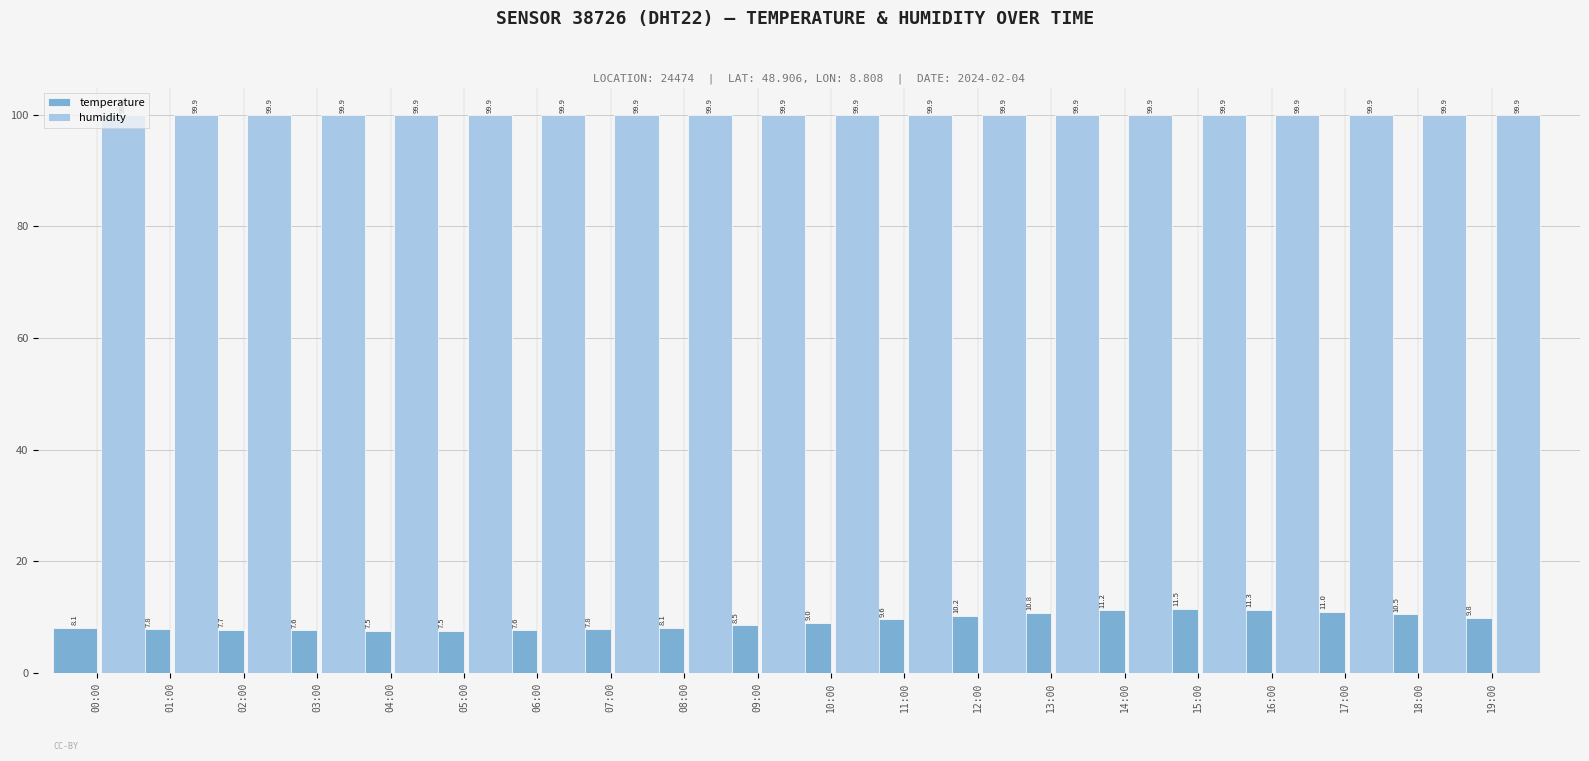

Reading right to left, what are all the values shown in this chart?

temperature: 19:00=9.8	18:00=10.5	17:00=11.0	16:00=11.3	15:00=11.5	14:00=11.2	13:00=10.8	12:00=10.2	11:00=9.6	10:00=9.0	09:00=8.5	08:00=8.1	07:00=7.8	06:00=7.6	05:00=7.5	04:00=7.5	03:00=7.6	02:00=7.7	01:00=7.8	00:00=8.1
humidity: 19:00=99.9	18:00=99.9	17:00=99.9	16:00=99.9	15:00=99.9	14:00=99.9	13:00=99.9	12:00=99.9	11:00=99.9	10:00=99.9	09:00=99.9	08:00=99.9	07:00=99.9	06:00=99.9	05:00=99.9	04:00=99.9	03:00=99.9	02:00=99.9	01:00=99.9	00:00=99.9